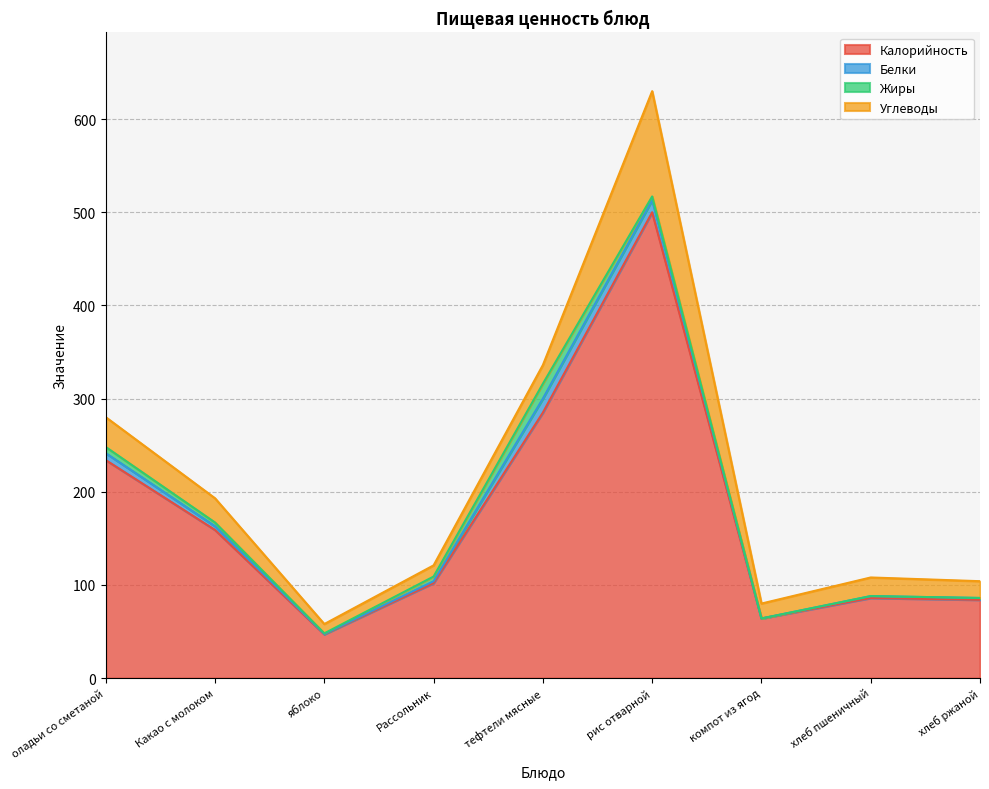

What is the total value across all series at Какао с молоком?

193.0